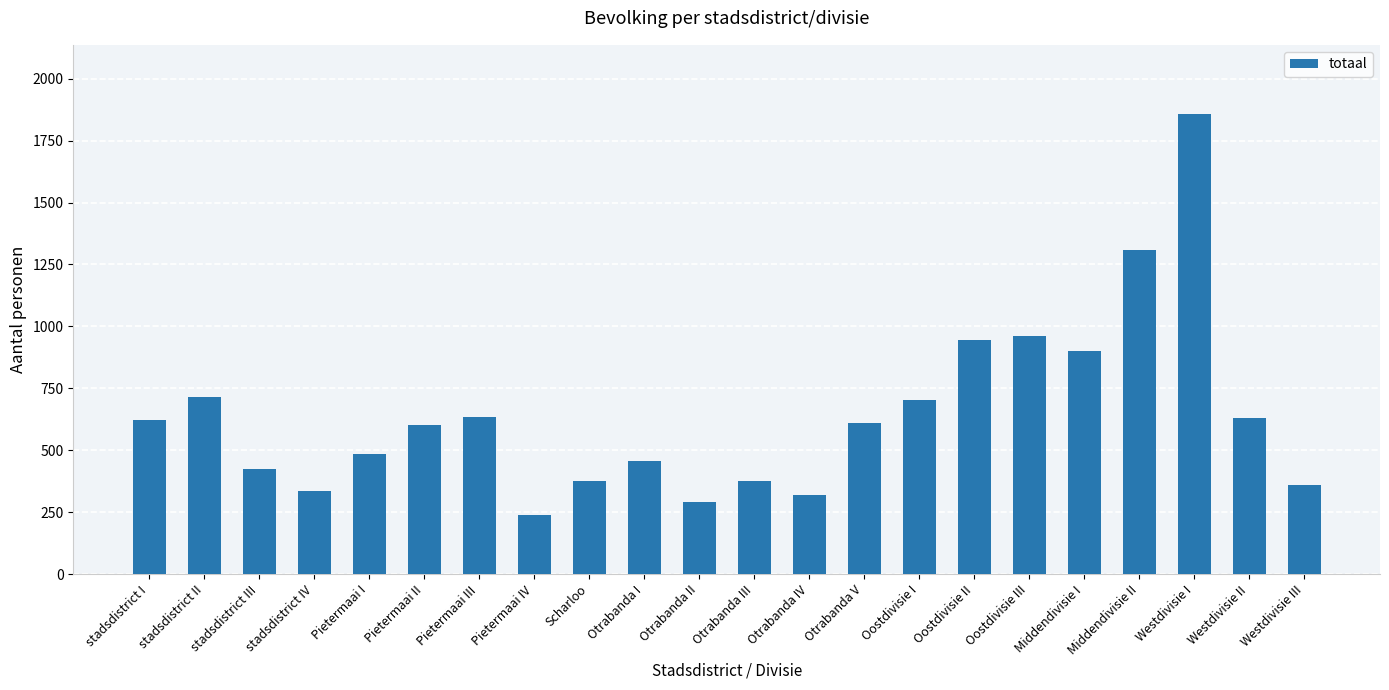

The chart shows a value of 425 at stadsdistrict III. True or false?

True